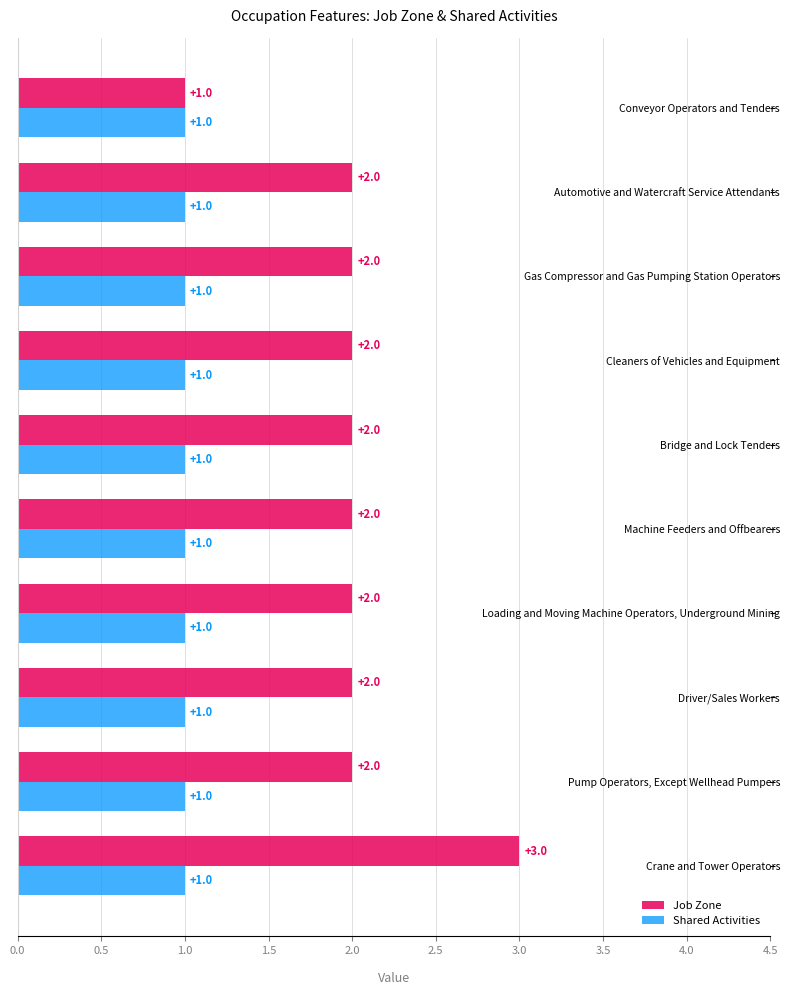

How many Job Zone values are between 2 and 3?

9